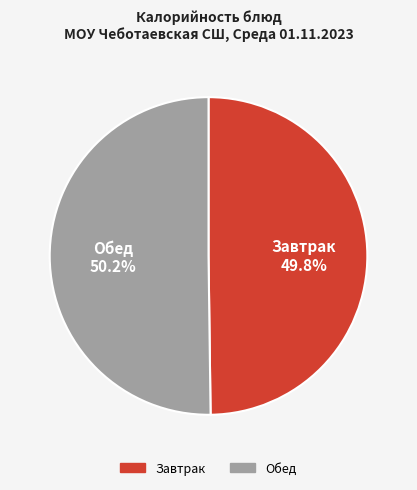

Does any single category account for the majority?

Yes